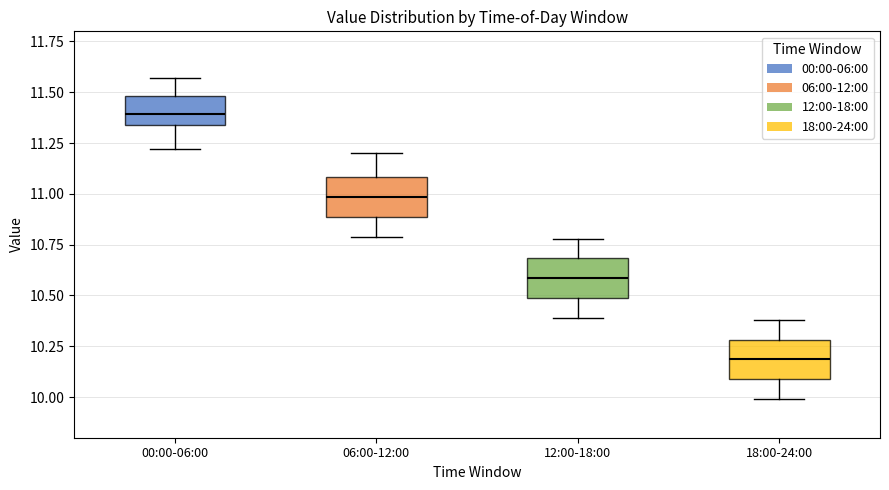

Reading left to right, transcribe this box plot: for each box, give where its median line is, the range the box spans, and where its two whiskers end, as read against the y-axis. The values are not printed on the chart, so give them approximately, as read against the axis.

00:00-06:00: median 11.40, box 11.35 to 11.50, whiskers 11.20 to 11.55
06:00-12:00: median 11.00, box 10.90 to 11.10, whiskers 10.80 to 11.20
12:00-18:00: median 10.60, box 10.50 to 10.70, whiskers 10.40 to 10.80
18:00-24:00: median 10.20, box 10.10 to 10.30, whiskers 10.00 to 10.40